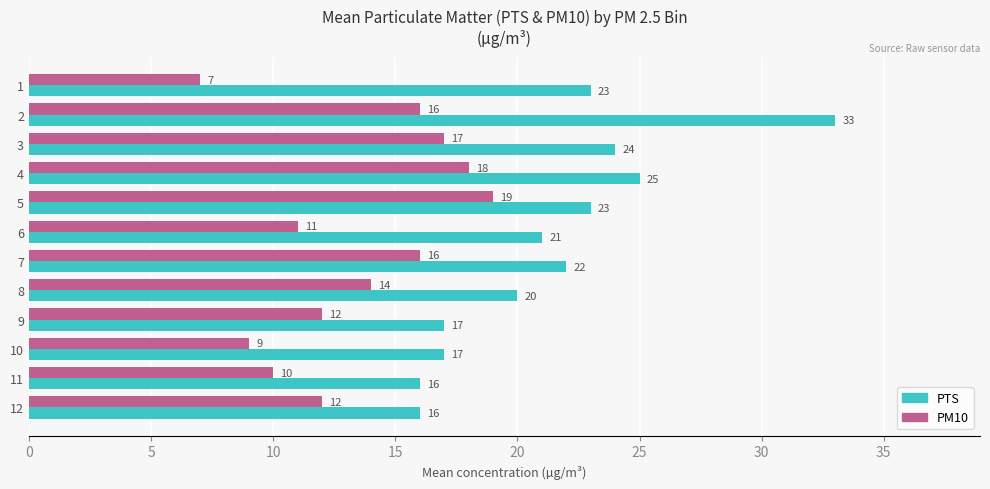

At which label is PTS closest to 24?

3